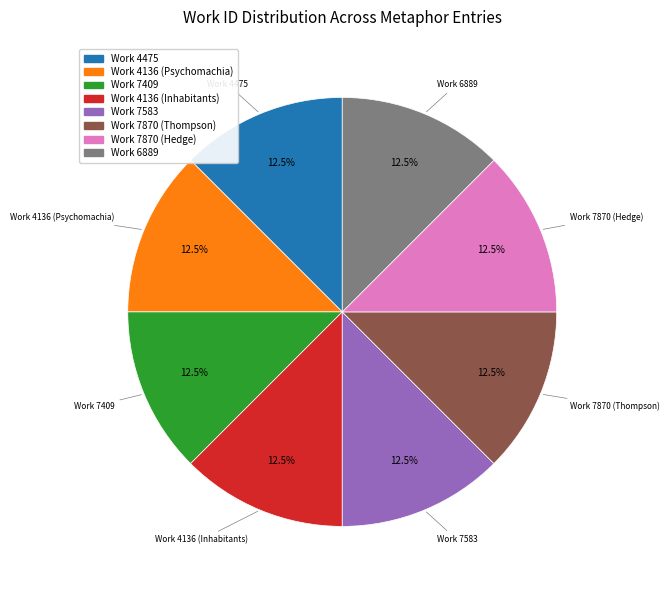

Count the number of slices in the pie.

8